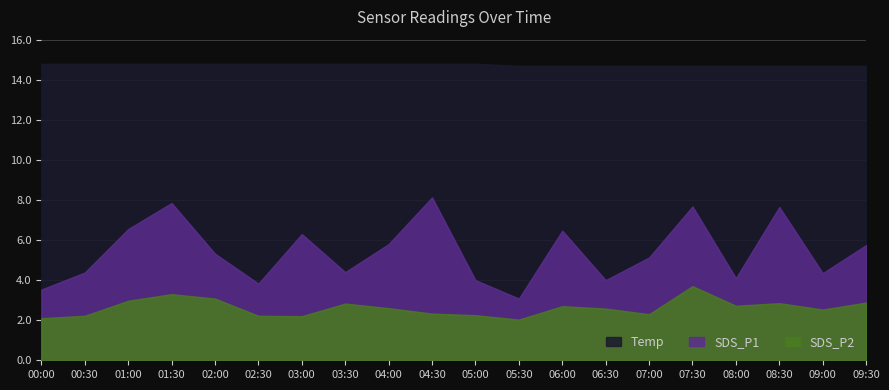

Which series changed the most between 07:30 and 09:30?

SDS_P1